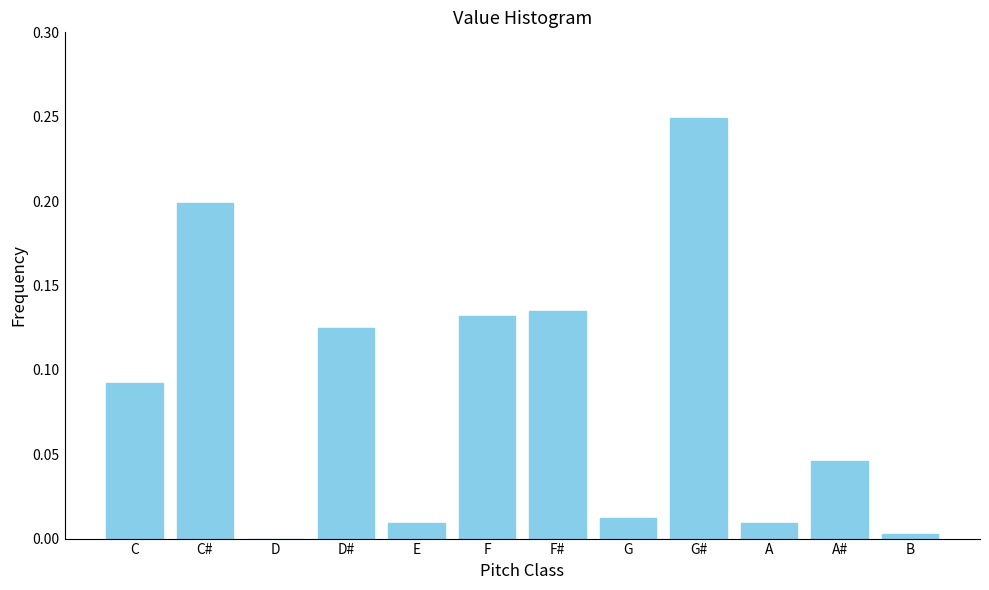

Between E and C, which is larger?

C